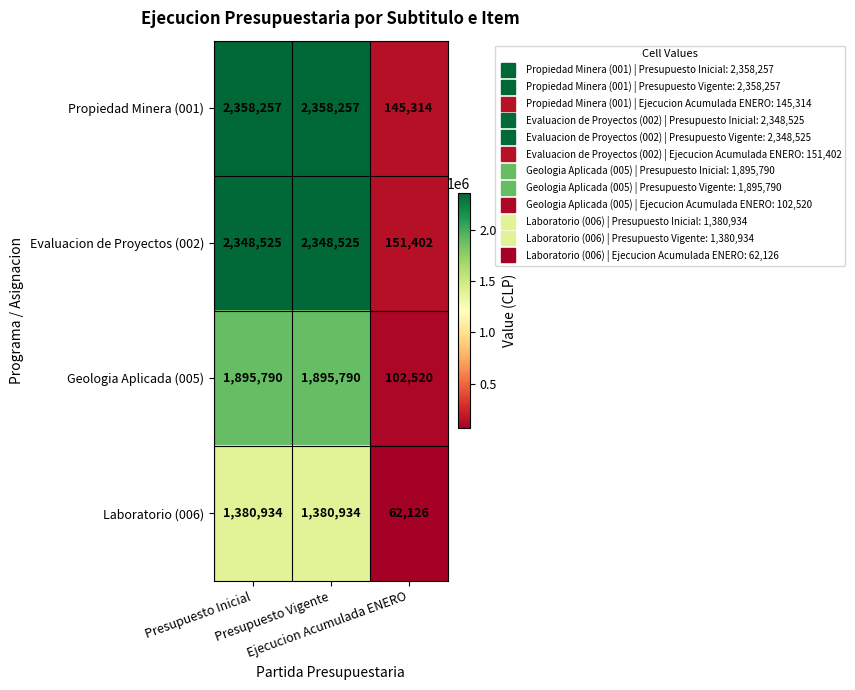

What is the total value across all series at Ejecucion Acumulada ENERO?

461362